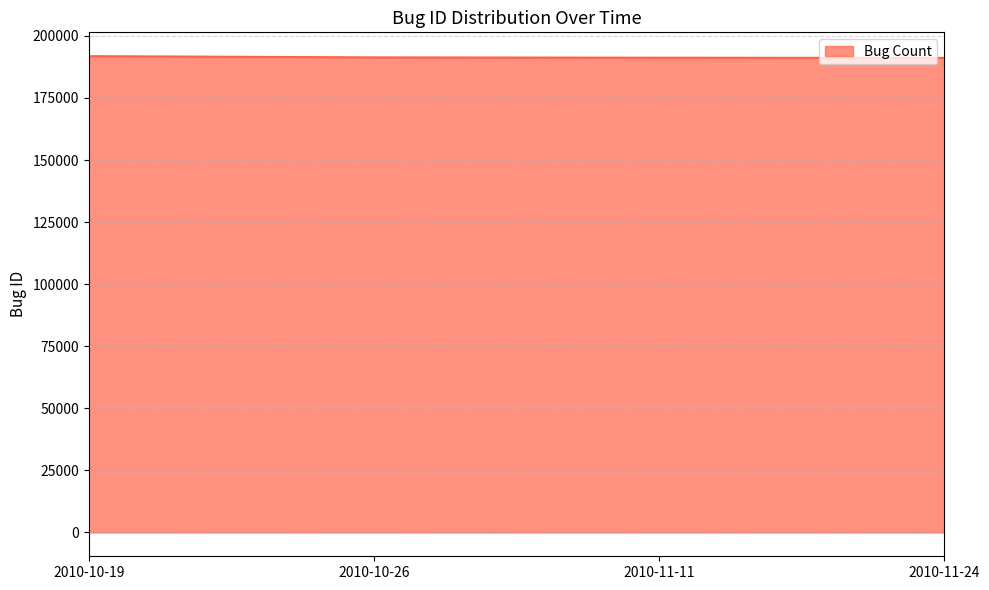

What is the greatest value displayed?

191843